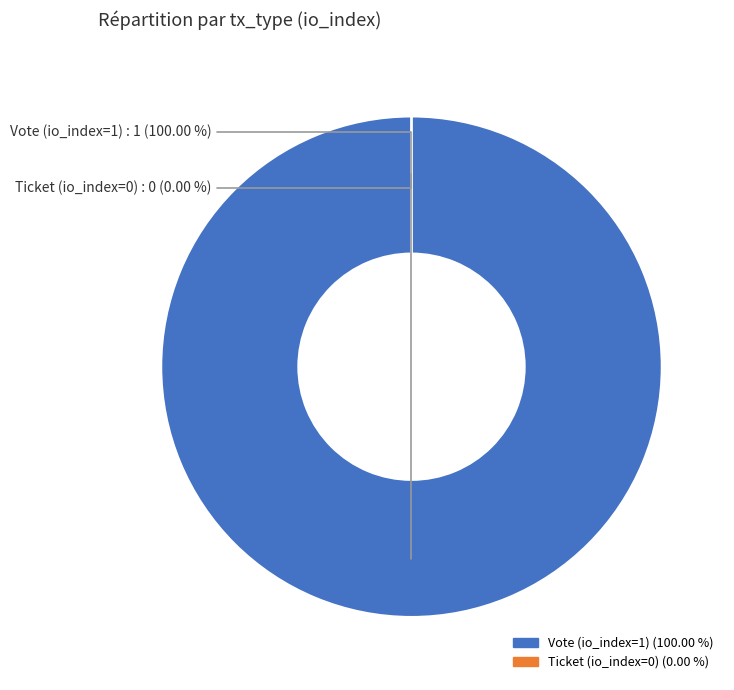

Which slice is the smallest?

Ticket (io_index=0)